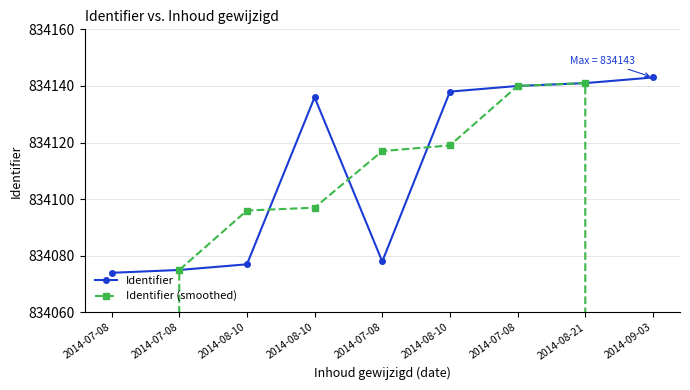

Is this an area chart (filled region under the line)?

No